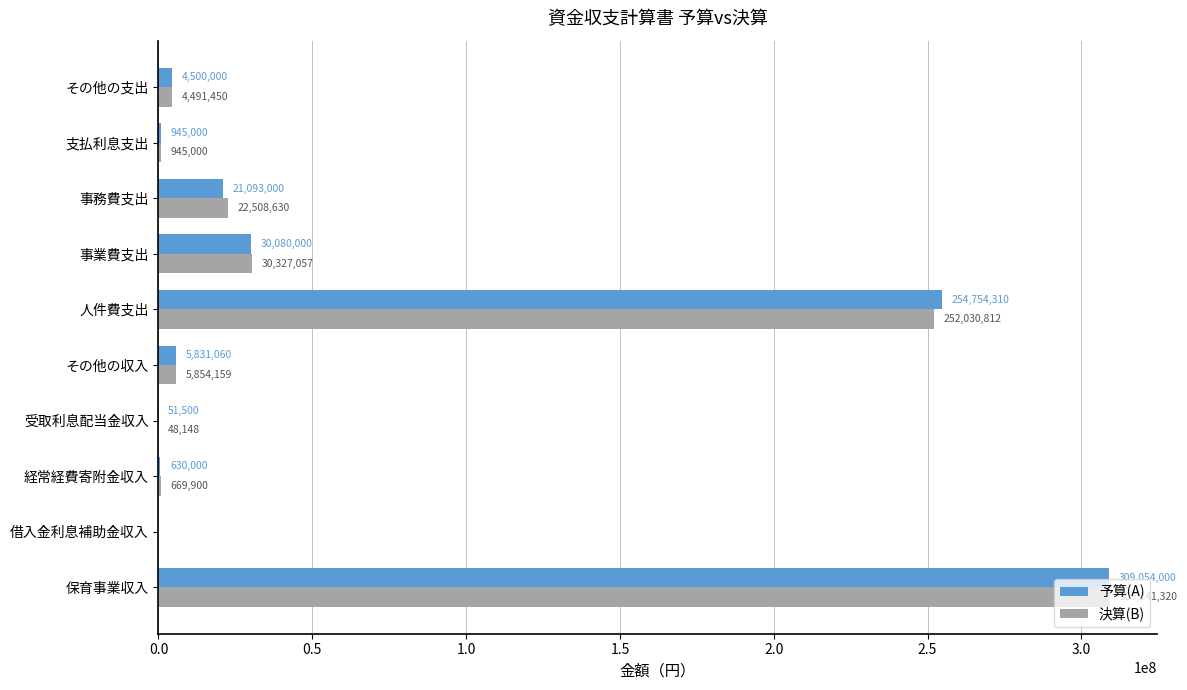

The value of 決算(B) at 借入金利息補助金収入 is 165087064. True or false?

False